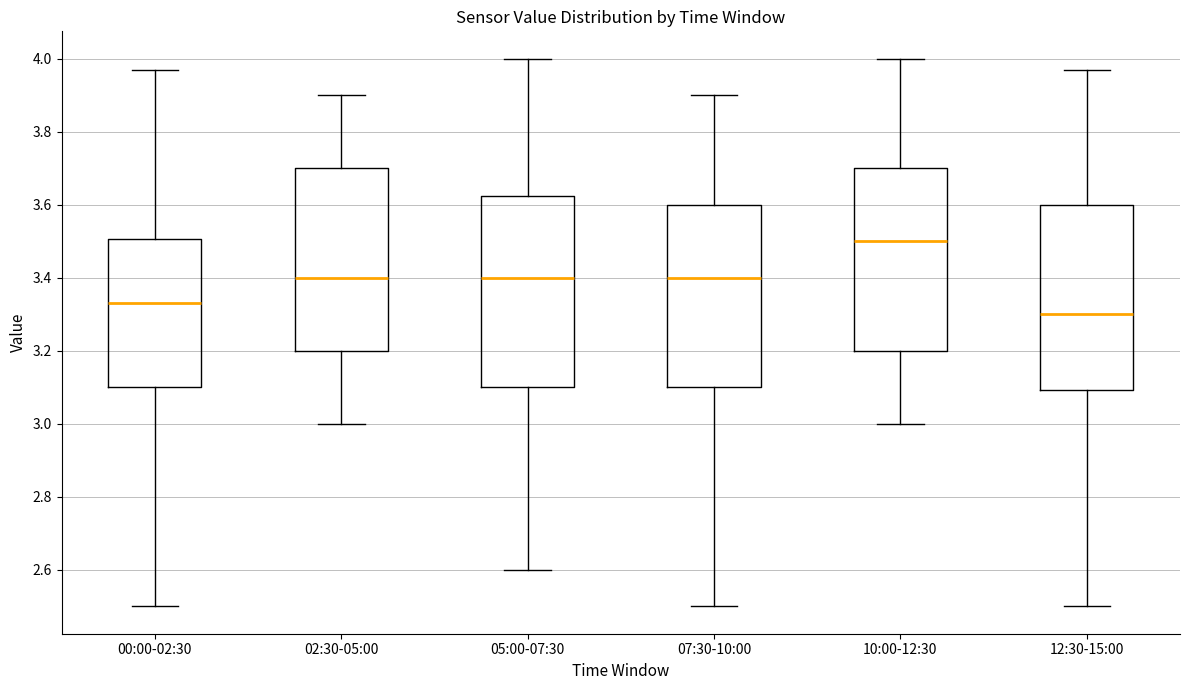

Where does the upper whisker of the box for 02:30-05:00 end on the y-axis? The values are not printed on the chart, so give them approximately, as read against the axis.

3.90